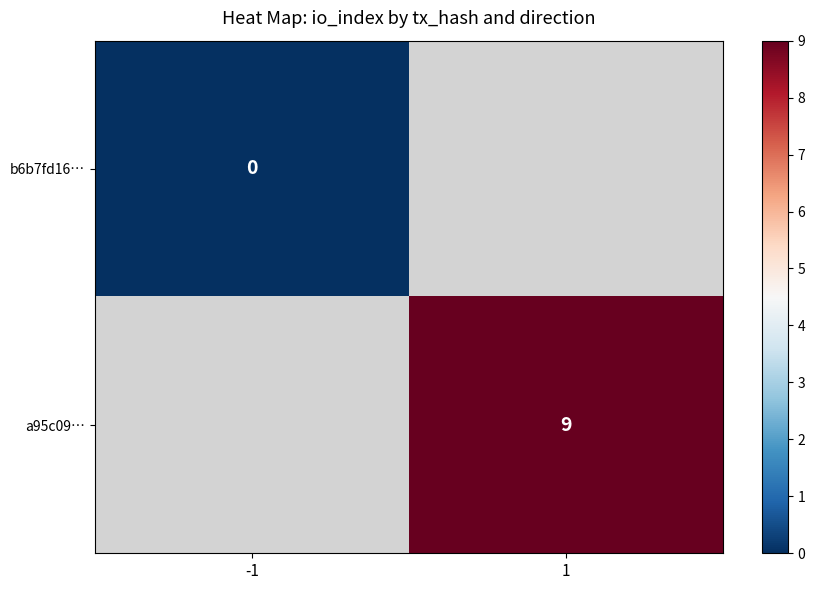

Is the value of a95c09… at 1 greater than the value of b6b7fd16… at -1?

Yes